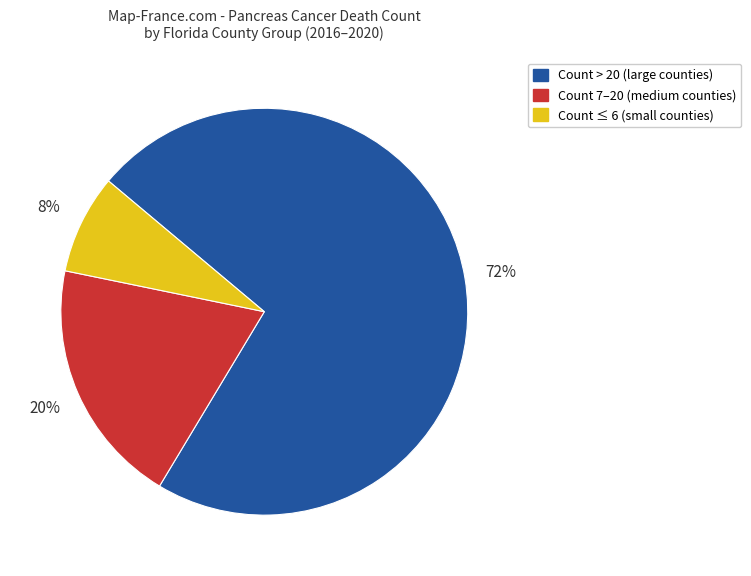

Does any single category account for the majority?

Yes